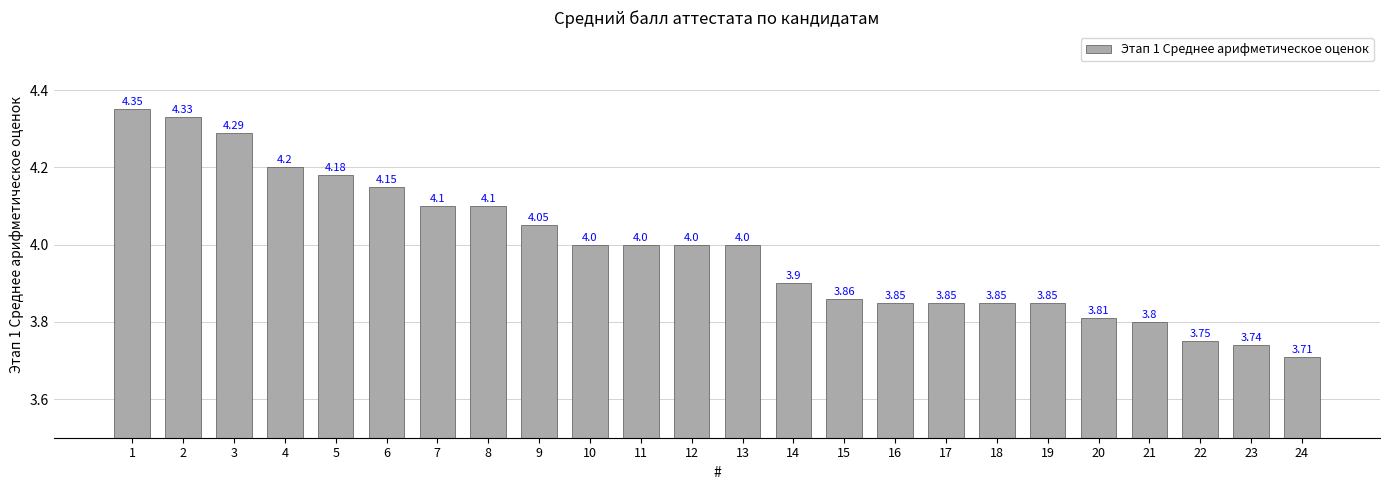

Which has a higher value, 14 or 16?

14